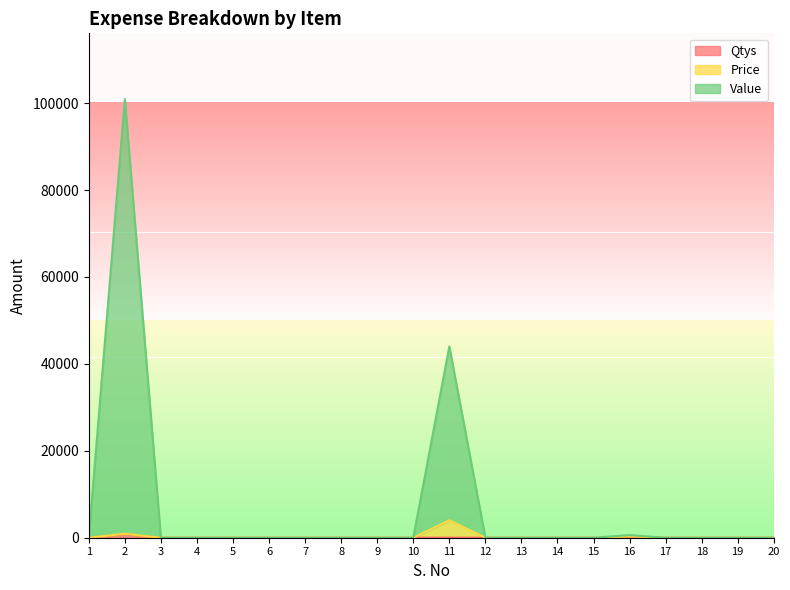

At 9, list the series in order from smallest to largest.

Qtys, Price, Value